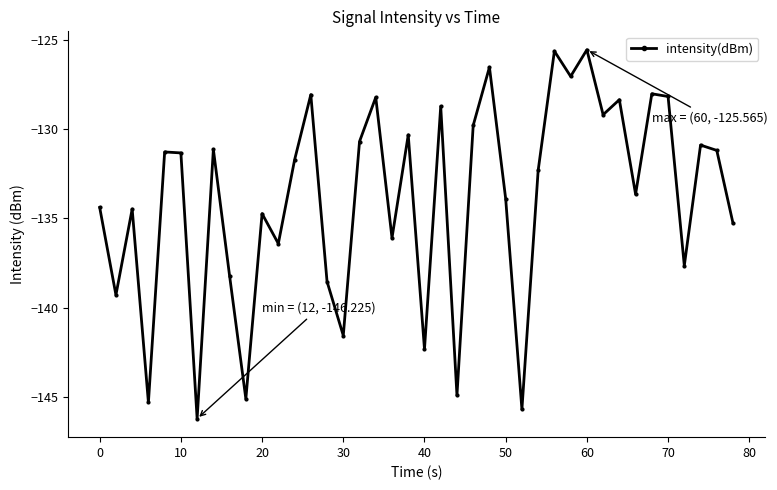

What is the greatest value displayed?

-125.6